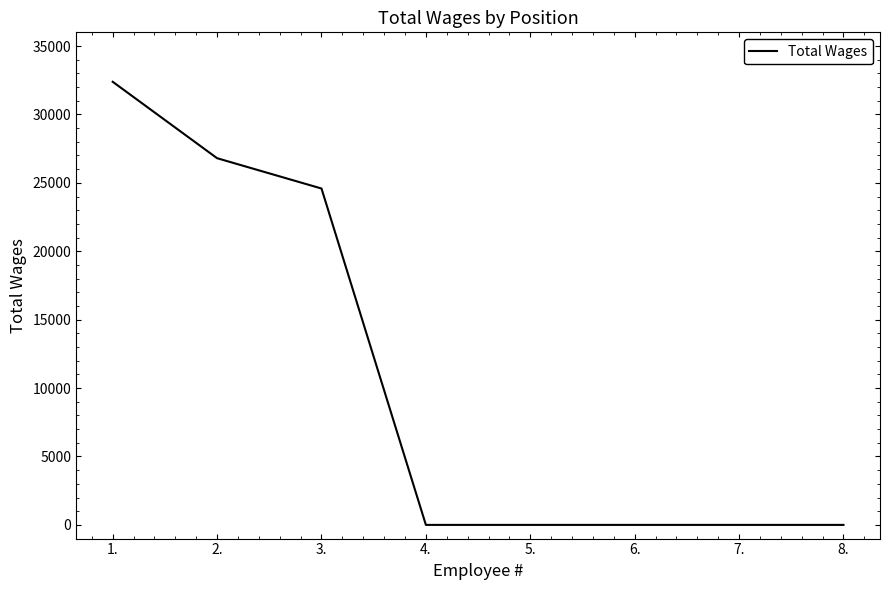

What is the greatest value displayed?

32386